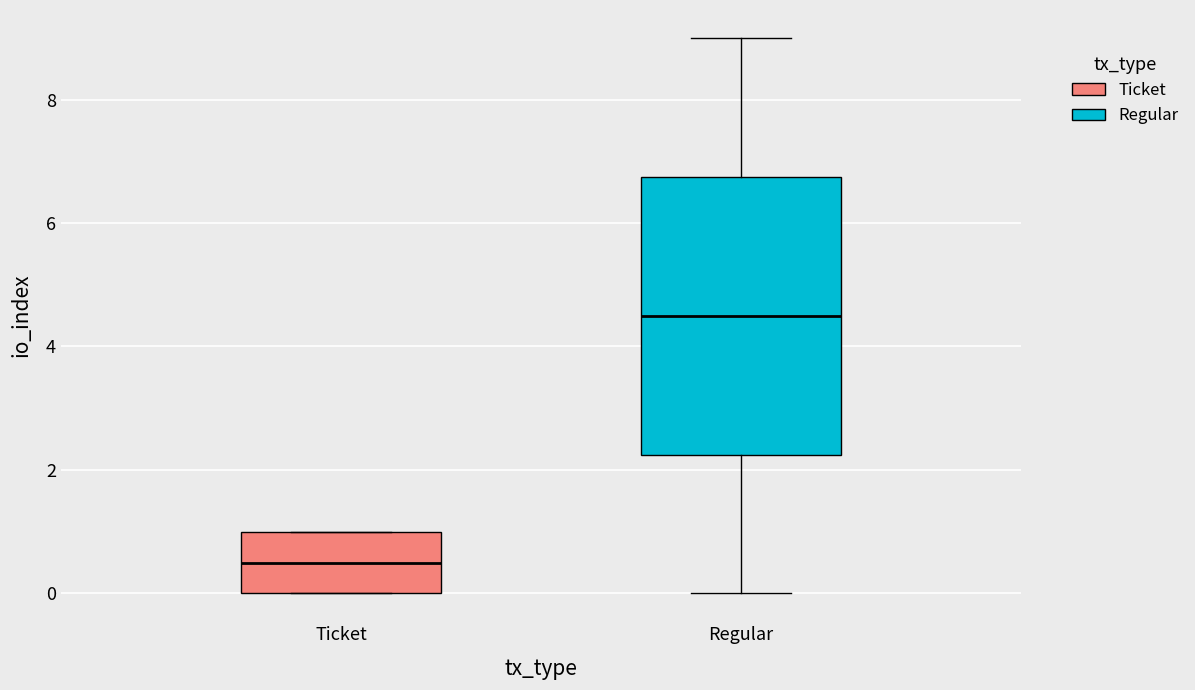

Which box has the lowest median line?

Ticket